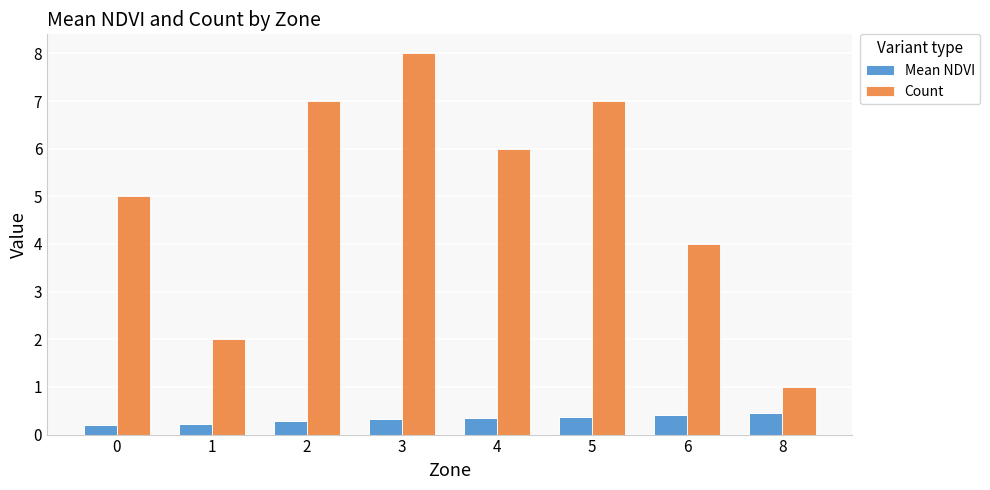

What is the difference between the second highest and minimum values in the Mean NDVI series?

0.2